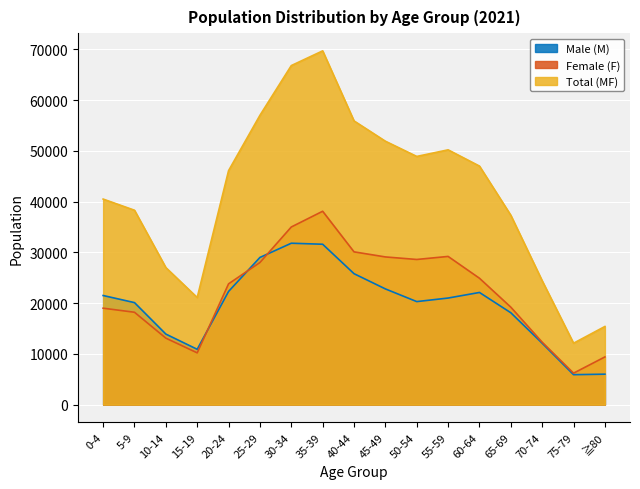

What position from the left is 5-9?

2